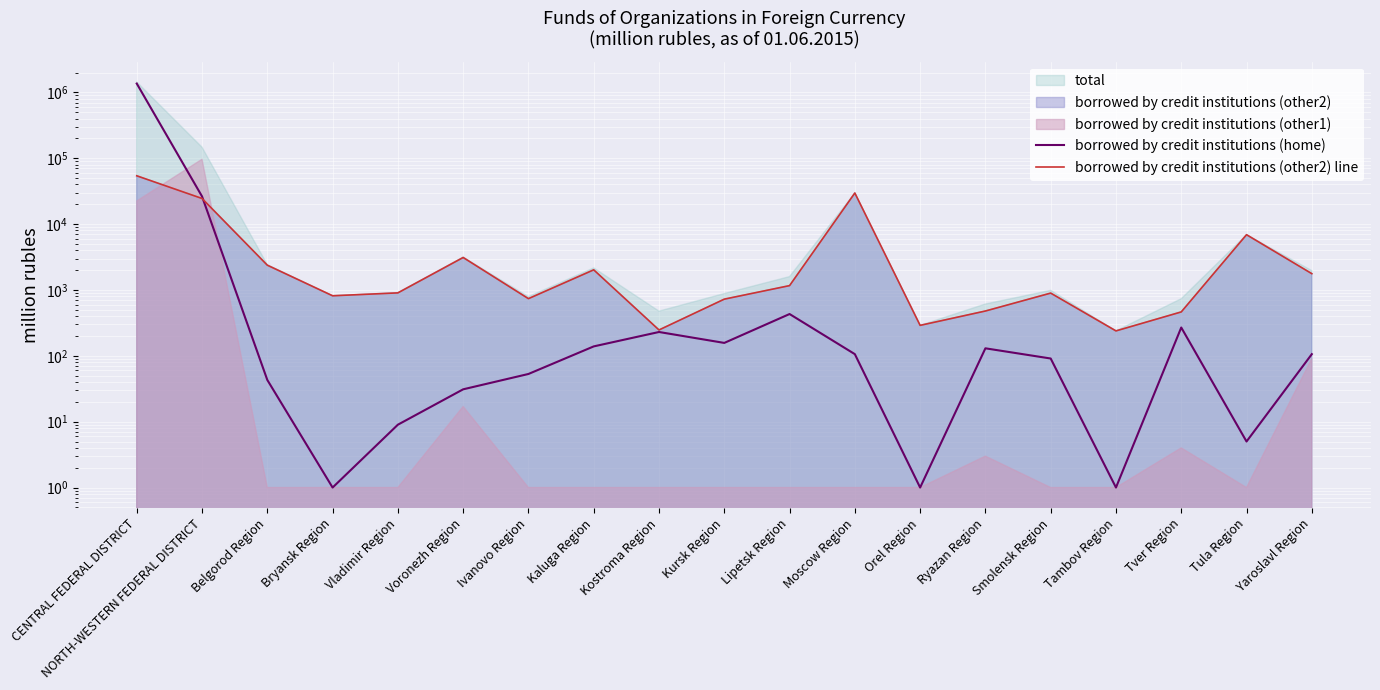

Which series changed the most between Kaluga Region and Moscow Region?

borrowed by credit institutions (other2) line